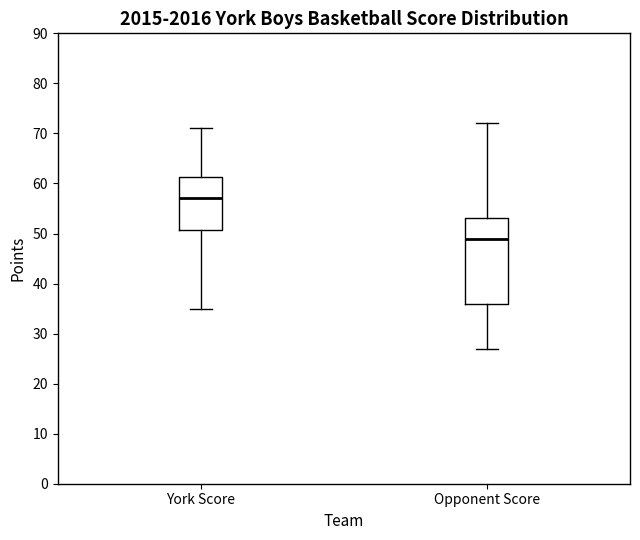

Comparing the boxes themselves (not the whiskers), which one is the tallest?

Opponent Score